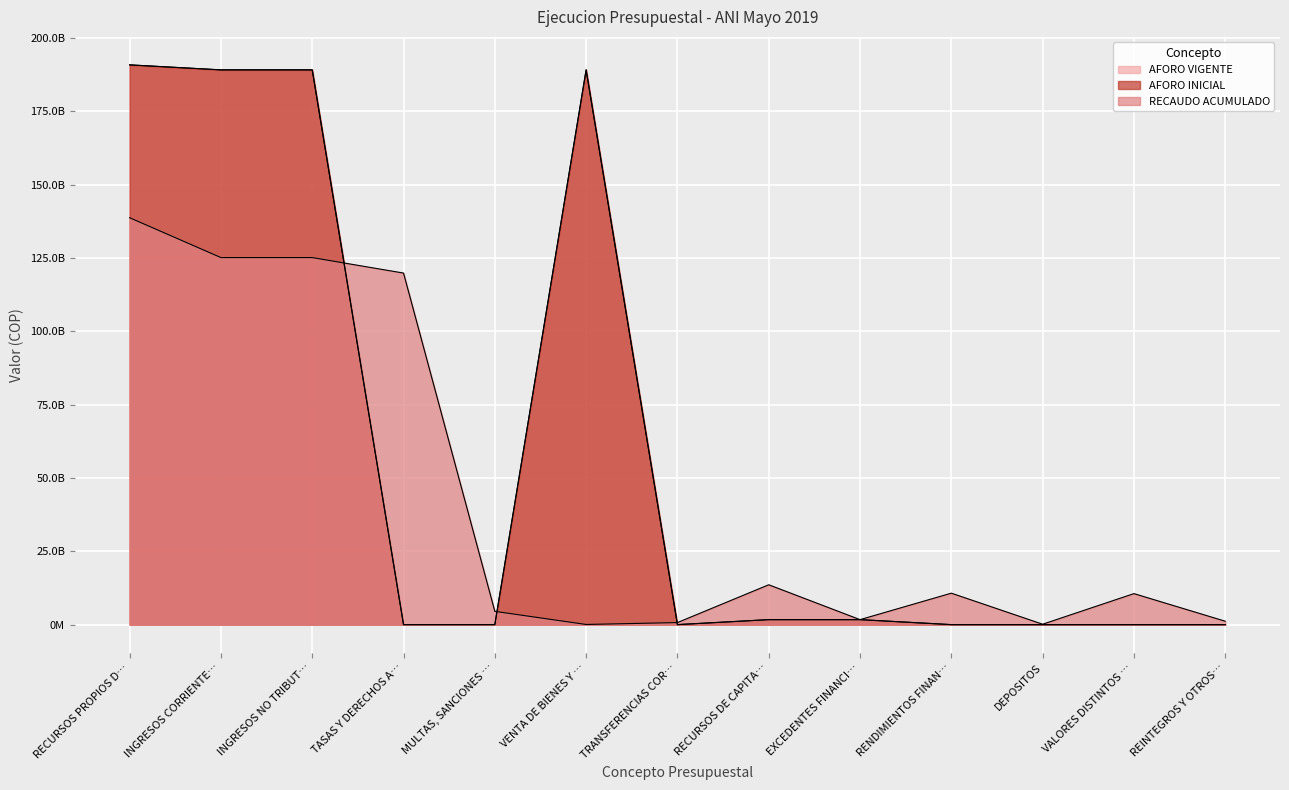

The RECAUDO ACUMULADO series shows 7130793468.0 at RECURSOS DE CAPITA…. True or false?

False